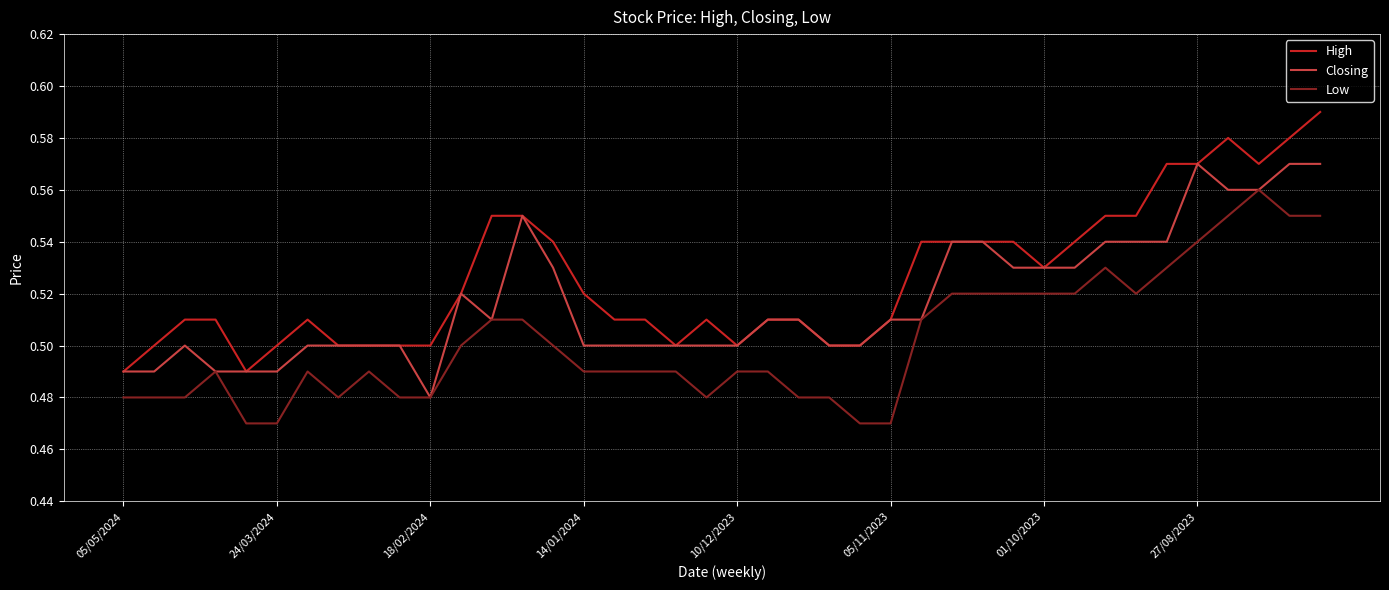

True or false: High and Low cross at least once.

False